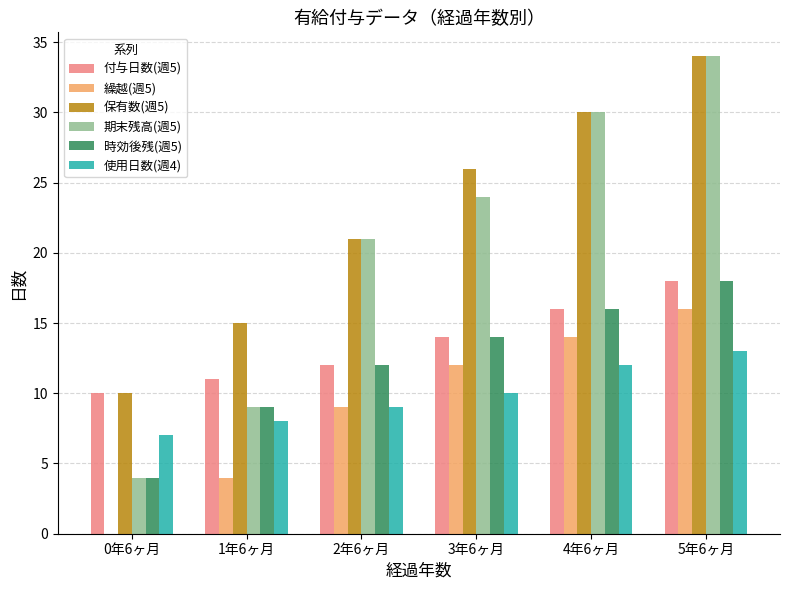

What are all the series names shown in the legend?

付与日数(週5), 繰越(週5), 保有数(週5), 期末残高(週5), 時効後残(週5), 使用日数(週4)